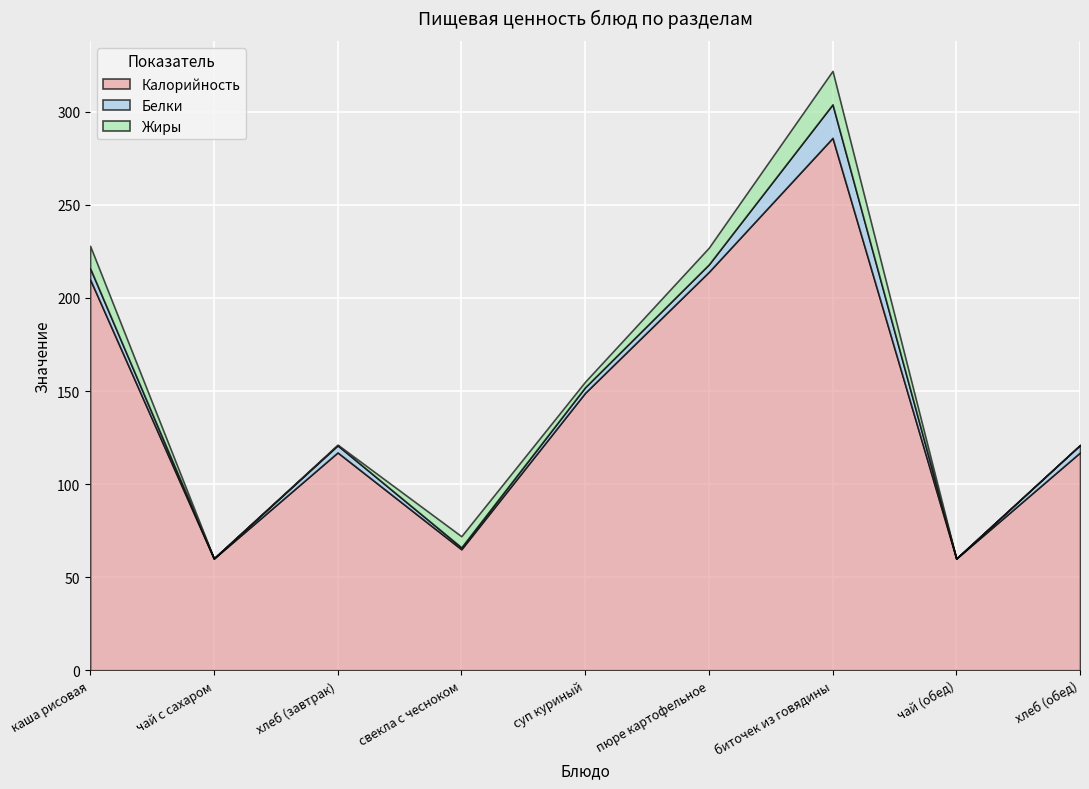

Reading left to right, list all the values displayed in this chart.

Калорийность: каша рисовая=210.0	чай с сахаром=60.0	хлеб (завтрак)=117.0	свекла с чесноком=65.0	суп куриный=149.0	пюре картофельное=214.0	биточек из говядины=286.0	чай (обед)=60.0	хлеб (обед)=117.0
Белки: каша рисовая=6.0	чай с сахаром=0.1	хлеб (завтрак)=3.8	свекла с чесноком=1.0	суп куриный=3.0	пюре картофельное=4.0	биточек из говядины=18.0	чай (обед)=0.0	хлеб (обед)=4.0
Жиры: каша рисовая=12.0	чай с сахаром=0.0	хлеб (завтрак)=0.4	свекла с чесноком=6.0	суп куриный=3.0	пюре картофельное=9.0	биточек из говядины=18.0	чай (обед)=0.0	хлеб (обед)=0.0